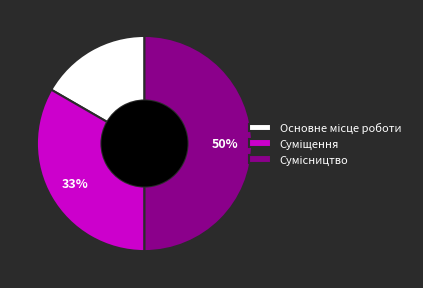

To the nearest percent, what is the difference between the largest and smallest slice percentages?

33%